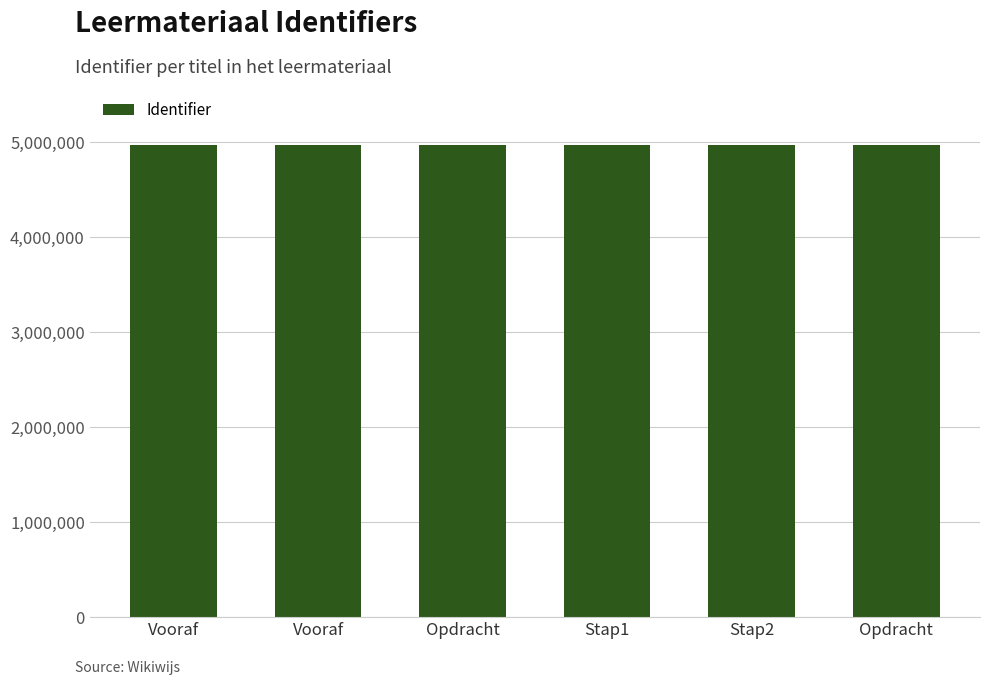

What is the change in value from Opdracht to Opdracht?

+7